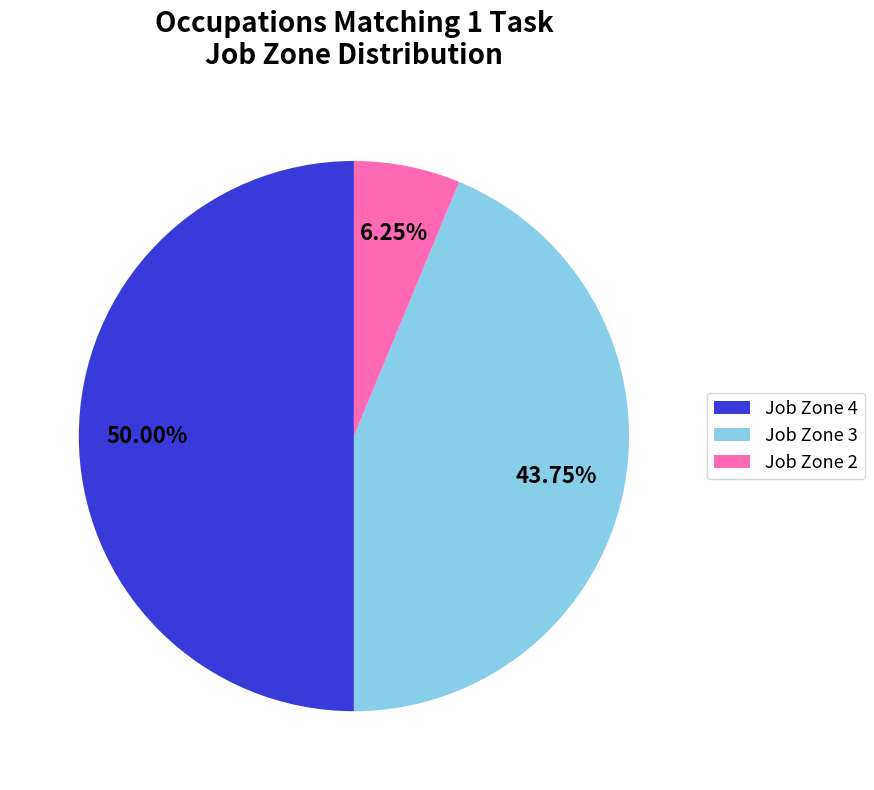

Rank the categories by value from highest to lowest.

Job Zone 4, Job Zone 3, Job Zone 2